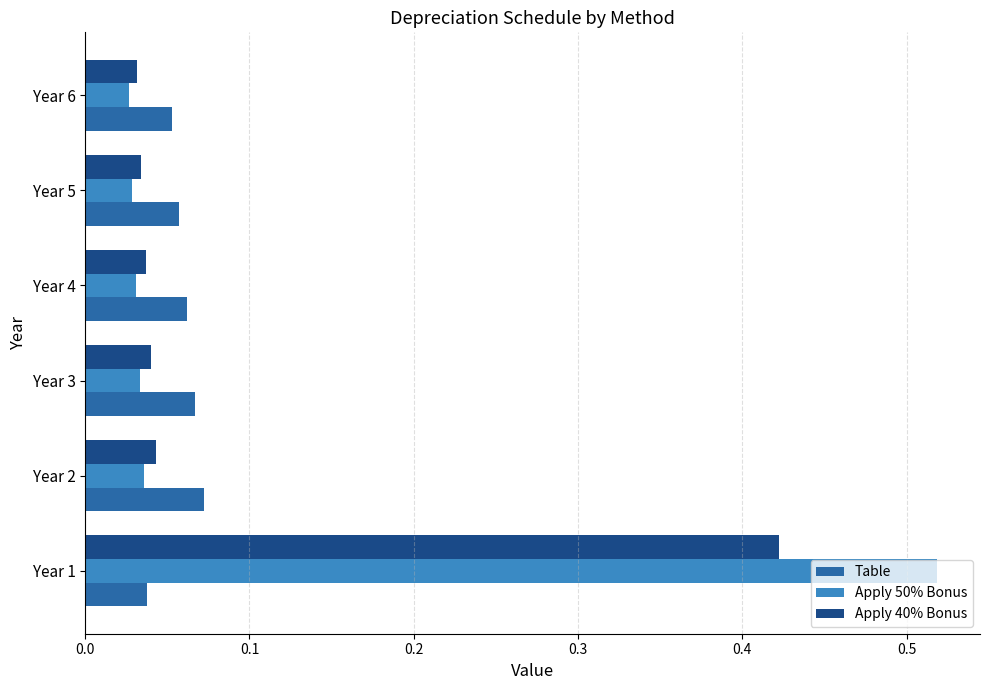

At which category is the sum across all series the highest?

Year 1